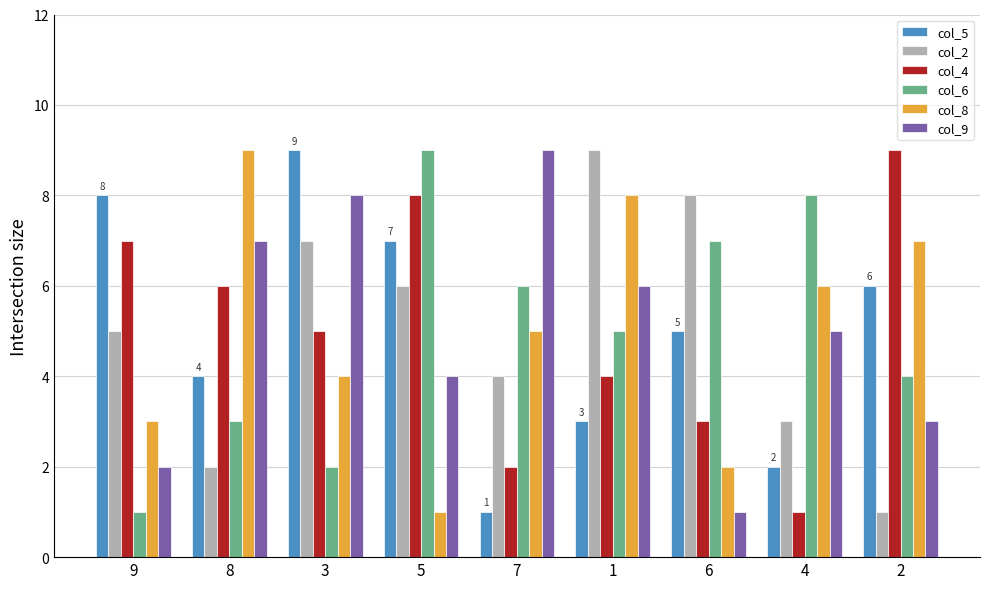

Which category has the highest value in the col_2 series?

1